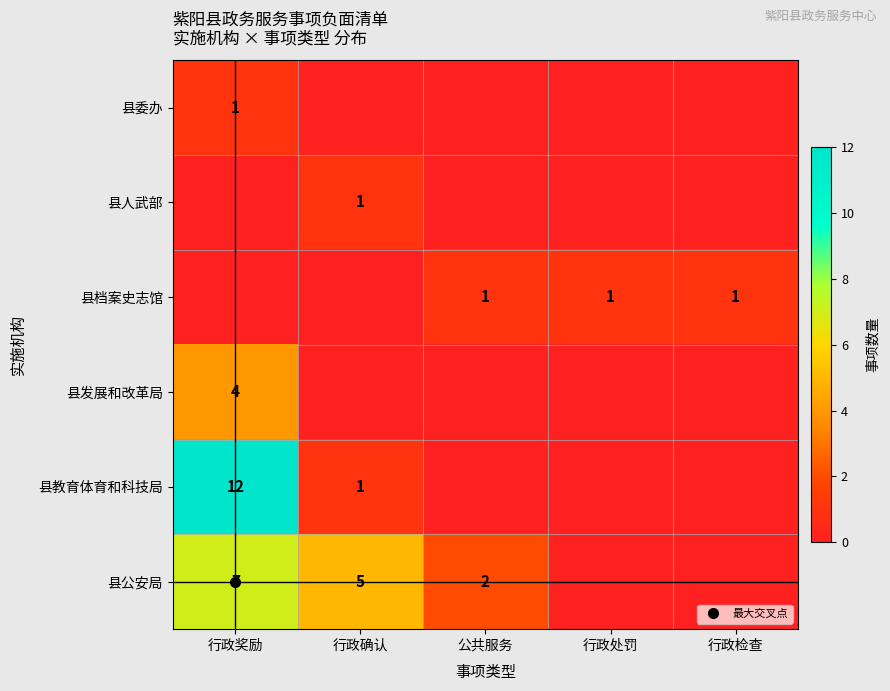

At how many categories does at least one series exceed 3?

2